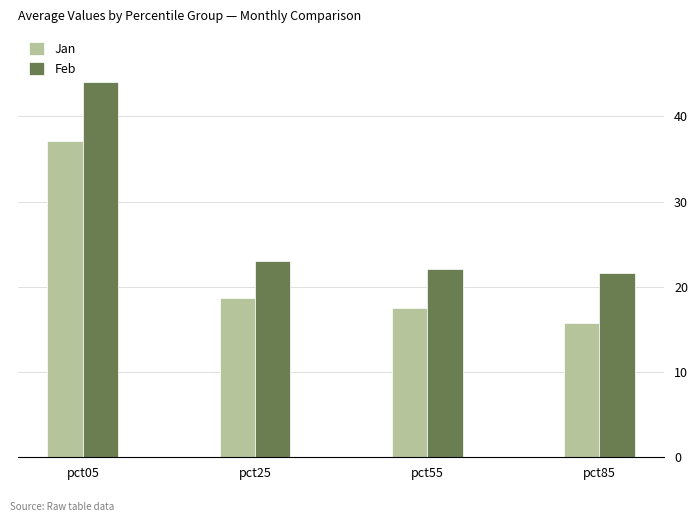

Which series has the largest range (max minus min)?

Feb